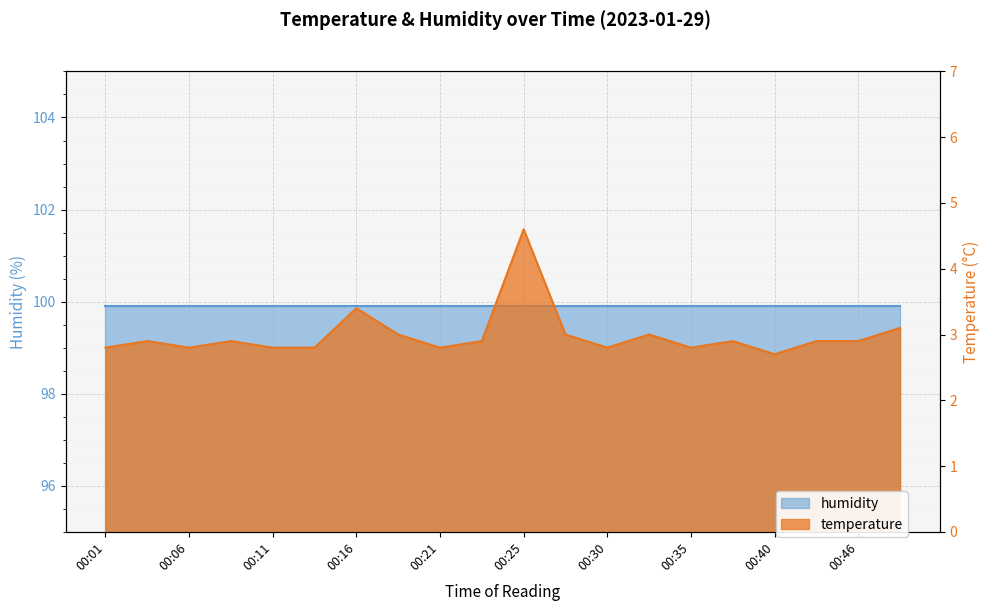

List the labels in order of value, largest first.

00:25, 00:16, 00:48, 00:18, 00:28, 00:33, 00:03, 00:08, 00:23, 00:38, 00:43, 00:46, 00:01, 00:06, 00:11, 00:13, 00:21, 00:30, 00:35, 00:40